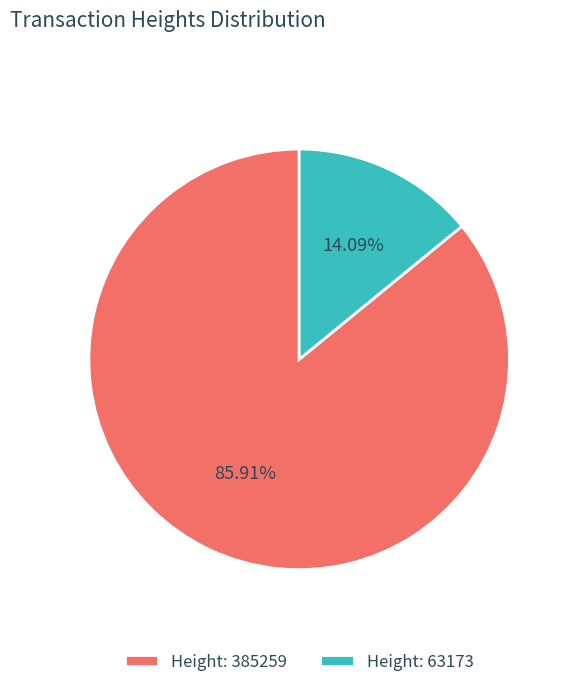

Which category accounts for the majority?

Height: 385259